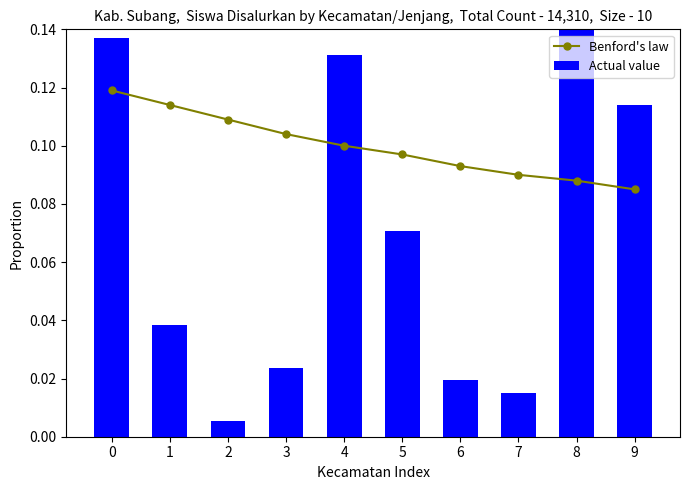

Reading left to right, transcribe all the data shown in this chart.

Benford's law: 0.1	0.1	0.1	0.1	0.1	0.1	0.1	0.1	0.1	0.1
Actual value: 0.1	0.0	0.0	0.0	0.1	0.1	0.0	0.0	0.4	0.1